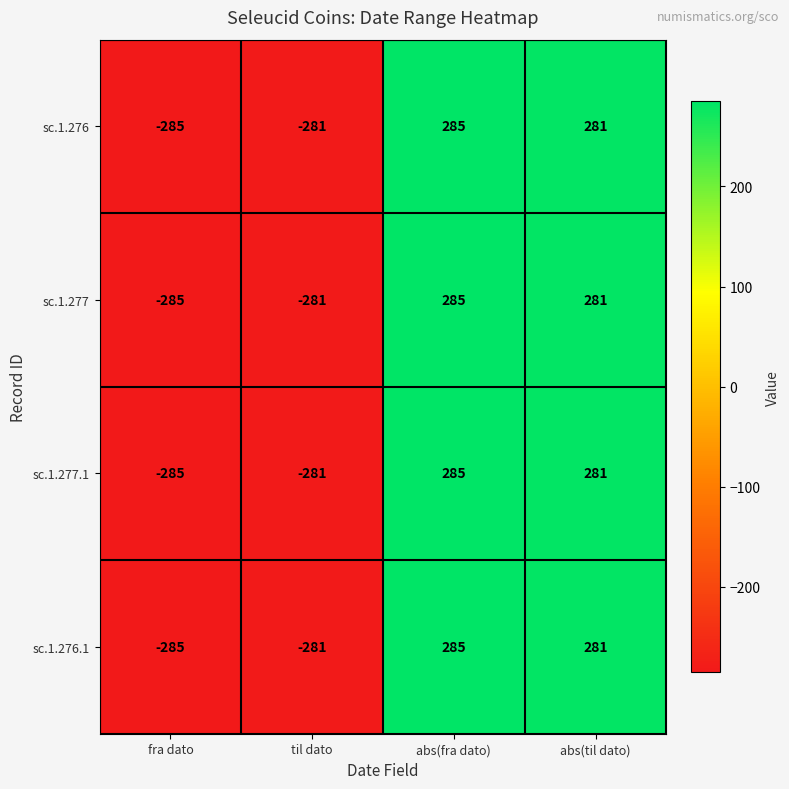

Is it true that sc.1.277.1 equals 388 at abs(fra dato)?

False